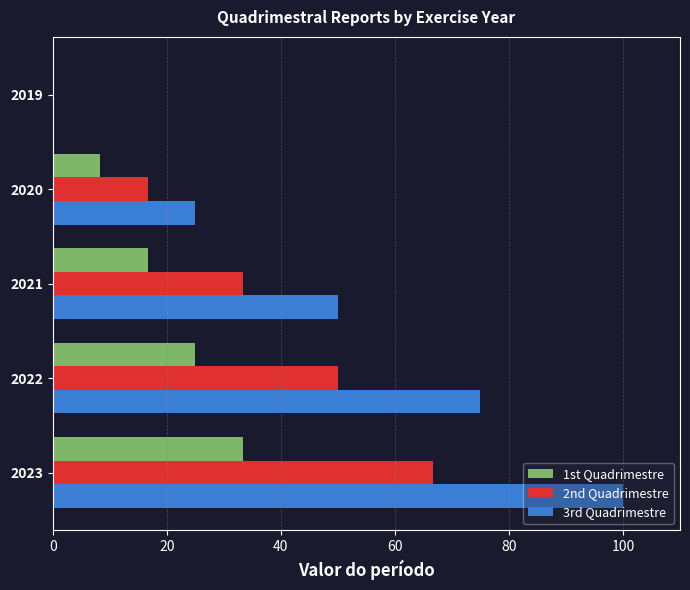

True or false: 1st Quadrimestre has a value of 25.0 at 2022.

True